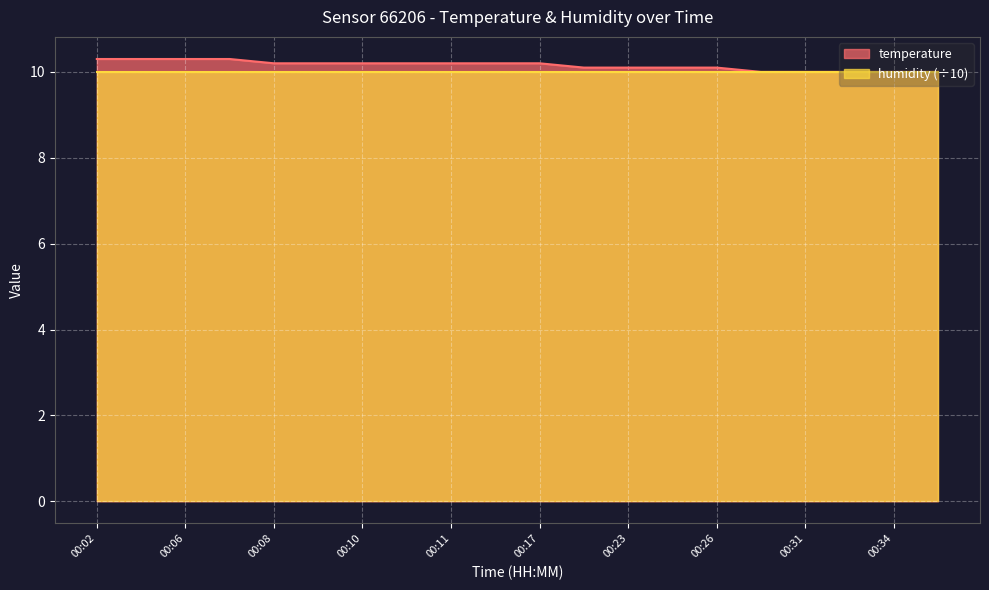

Reading left to right, what are all the values shown in this chart?

10.3	10.3	10.3	10.3	10.2	10.2	10.2	10.2	10.2	10.2	10.2	10.1	10.1	10.1	10.1	10.0	10.0	10.0	10.0	10.0